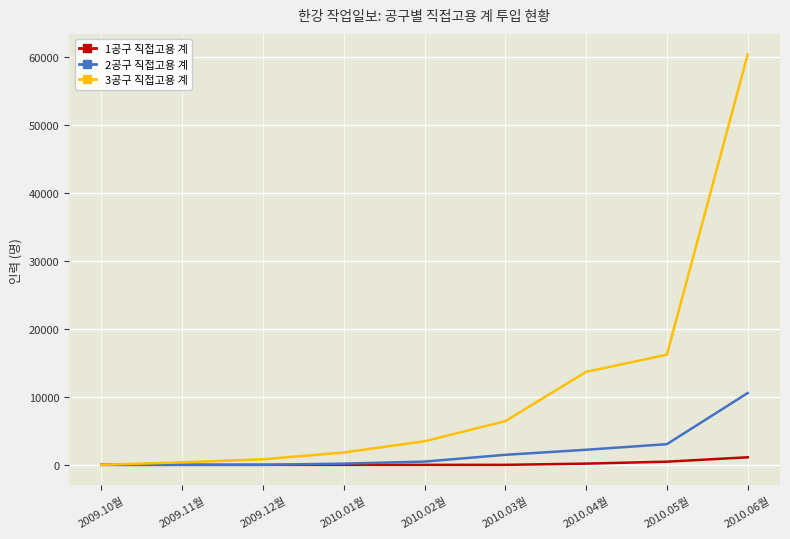

Count the number of categories in the chart.

9